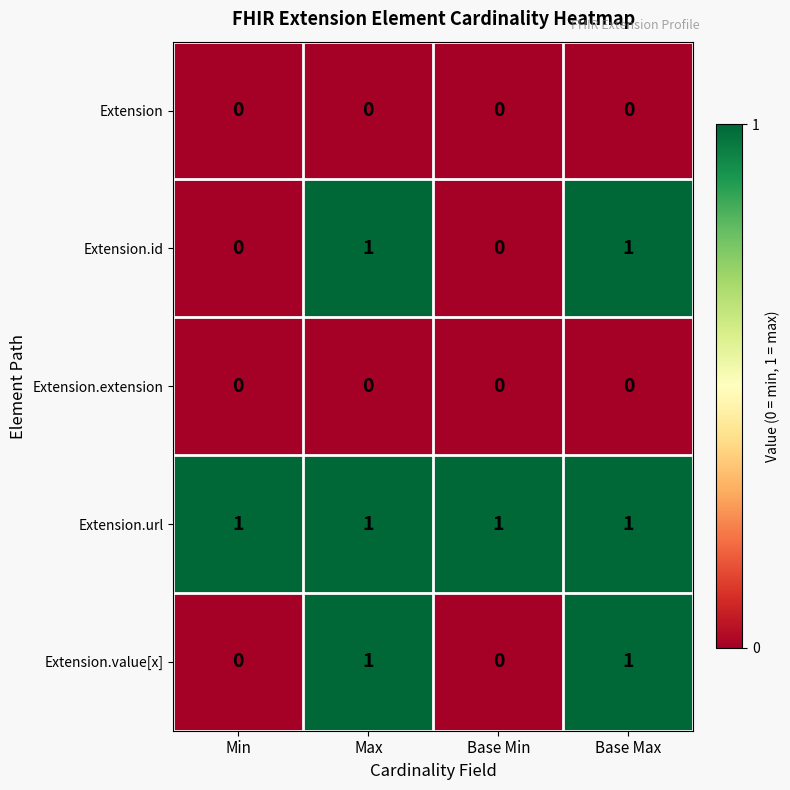

Which series has the largest total across all categories?

Extension.url